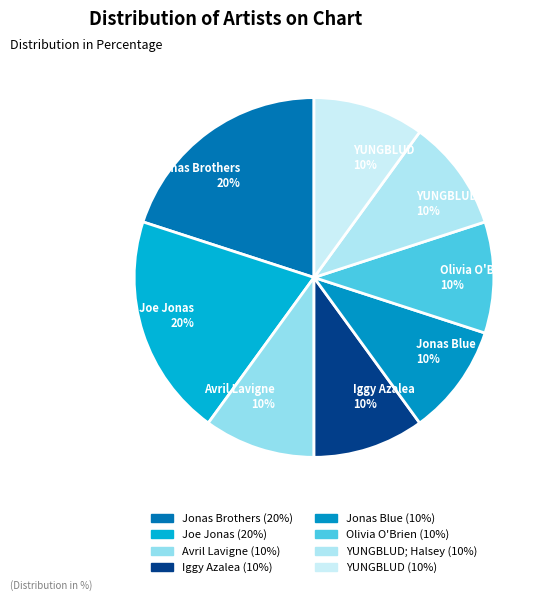

The Avril Lavigne slice represents 1% of the pie. True or false?

False